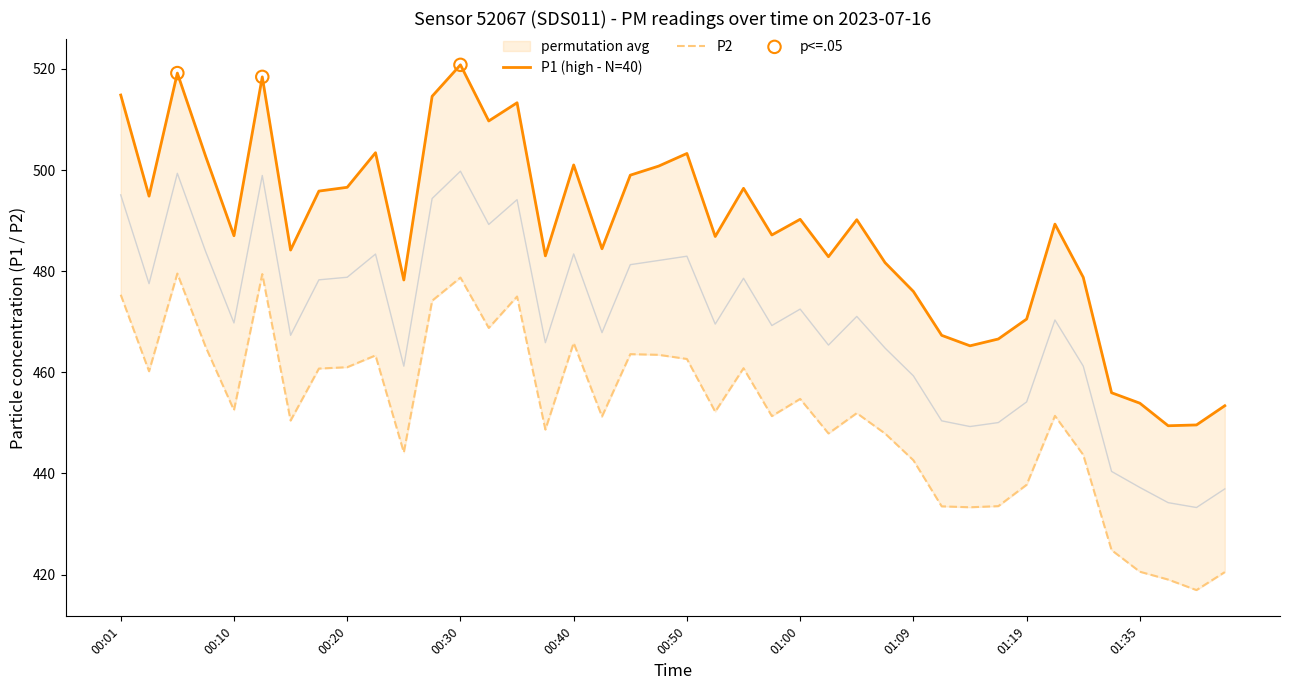

Which series has the largest total across all categories?

P1